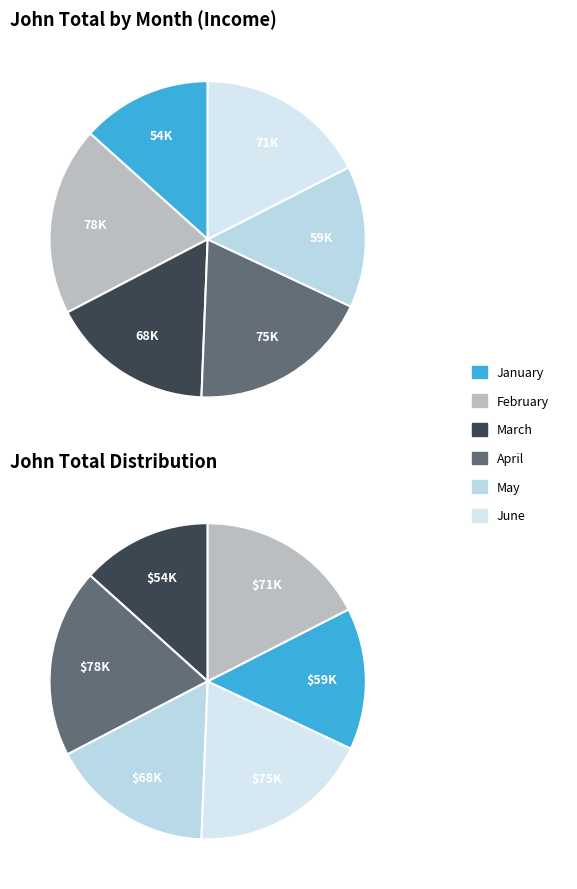

To the nearest percent, what is the average slice percentage?

17%